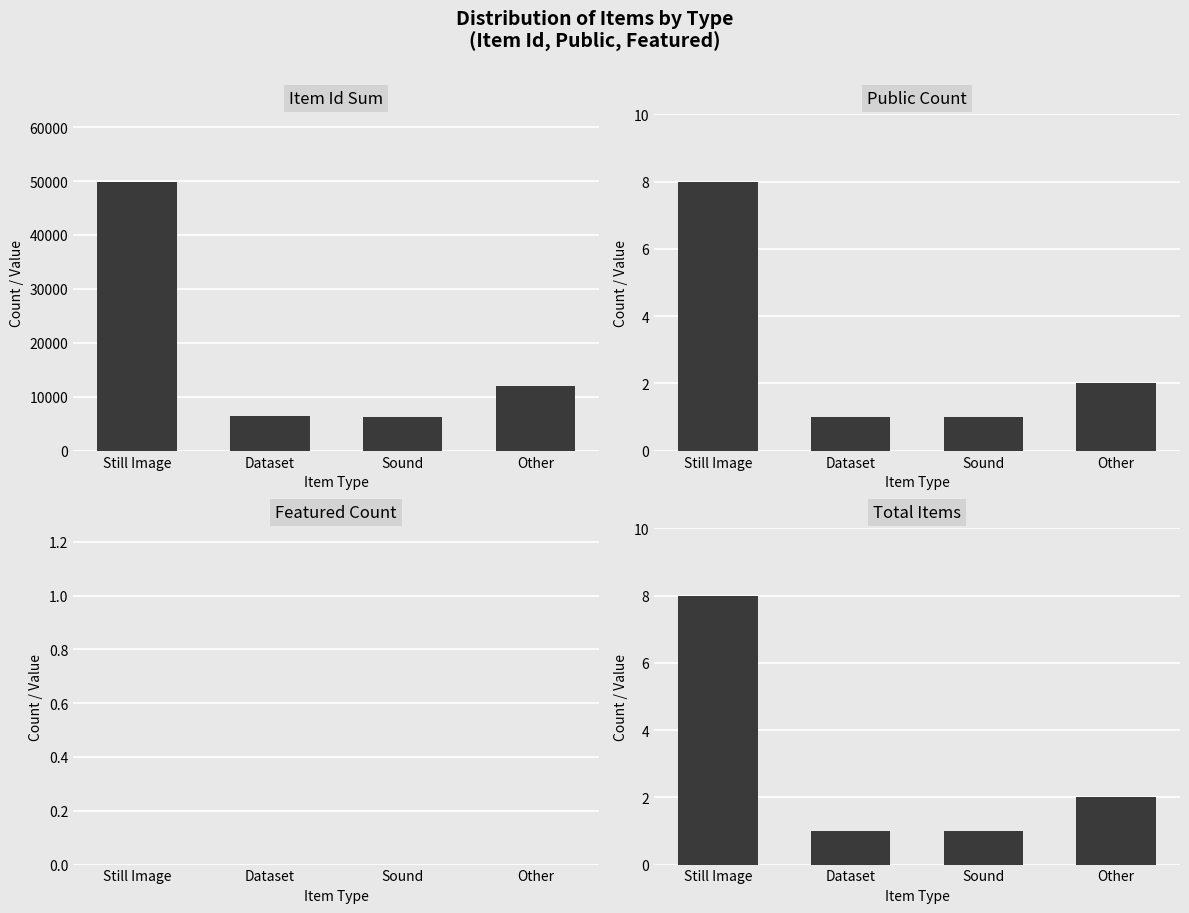

What is the sum of the Item Id Sum values at Still Image and Sound?

56052